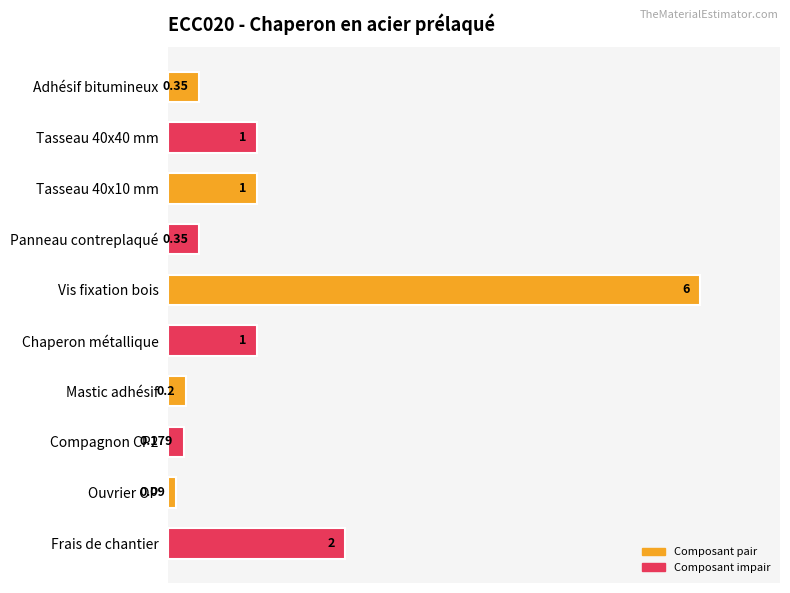

How many bars are there in total?

10